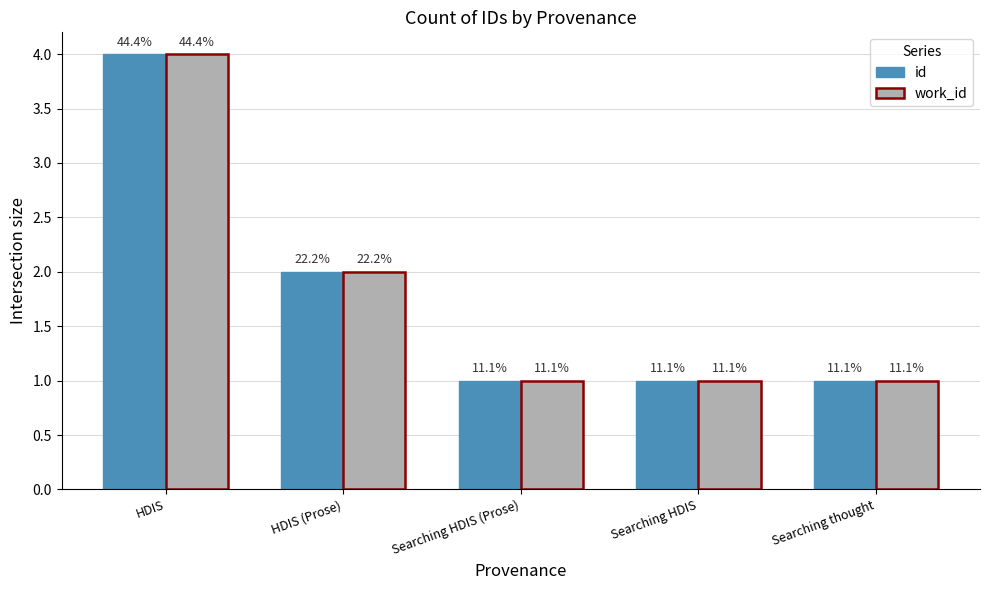

What is the sum of all work_id values?

9